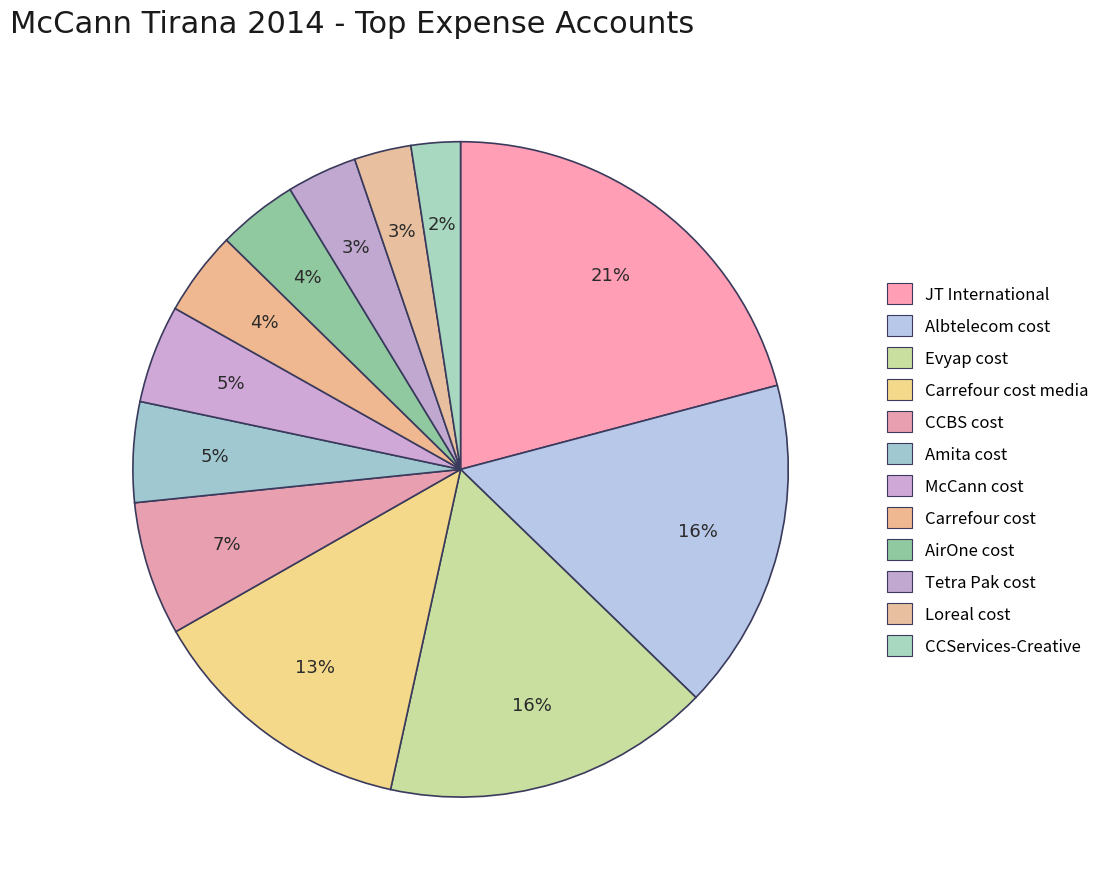

Which category has the smallest portion of the pie?

CCServices-Creative